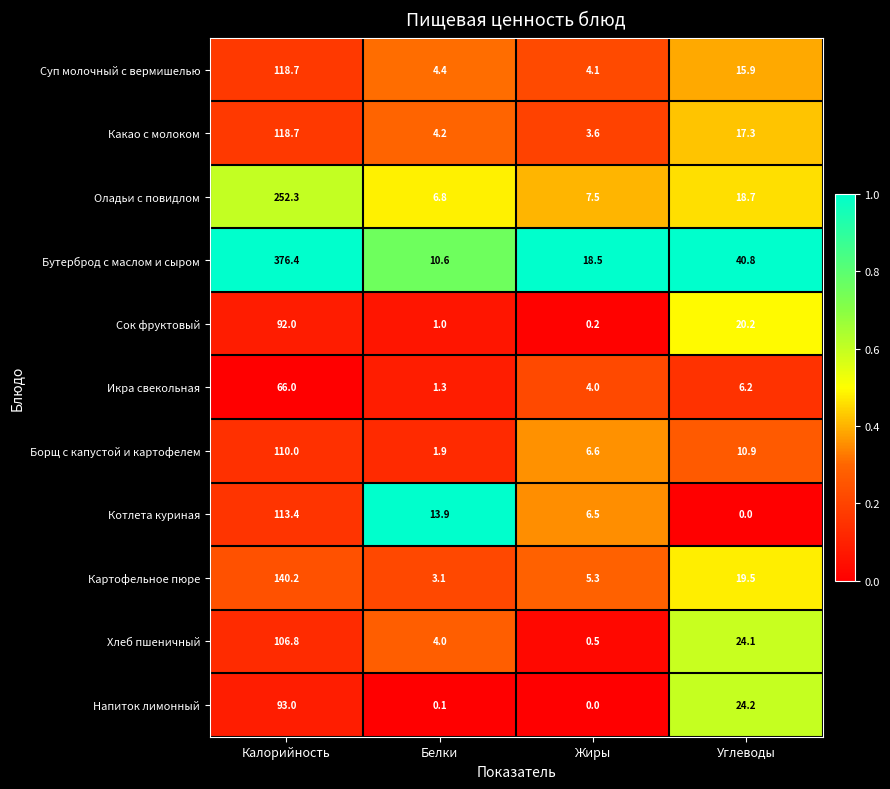

What is the sum of the Какао с молоком values at Калорийность and Белки?

122.9